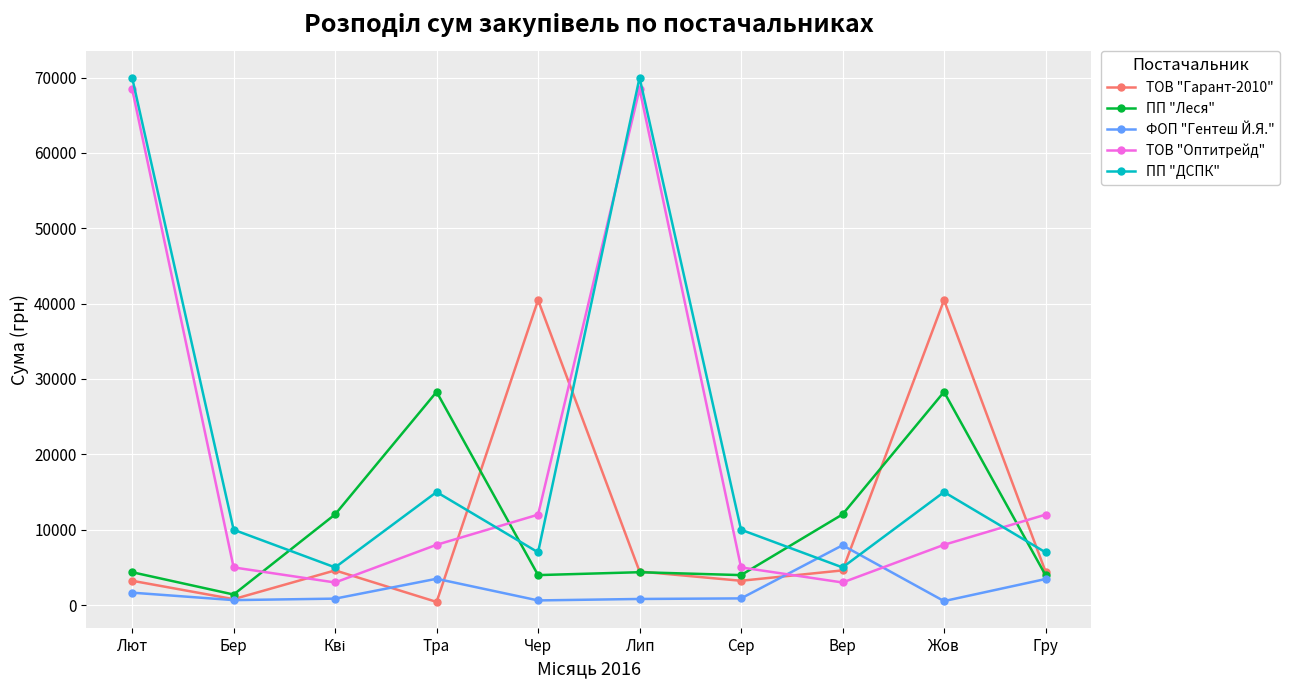

Does the chart display data point markers on the line(s)?

Yes